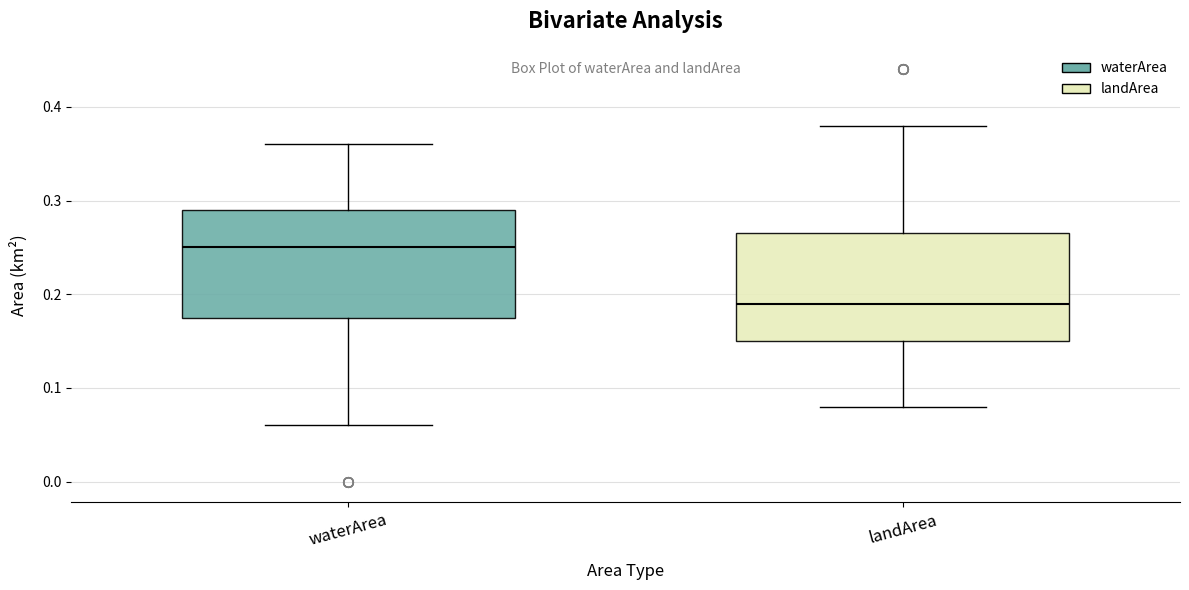

Where does the median line of the box for waterArea sit on the y-axis? The values are not printed on the chart, so give them approximately, as read against the axis.

0.25